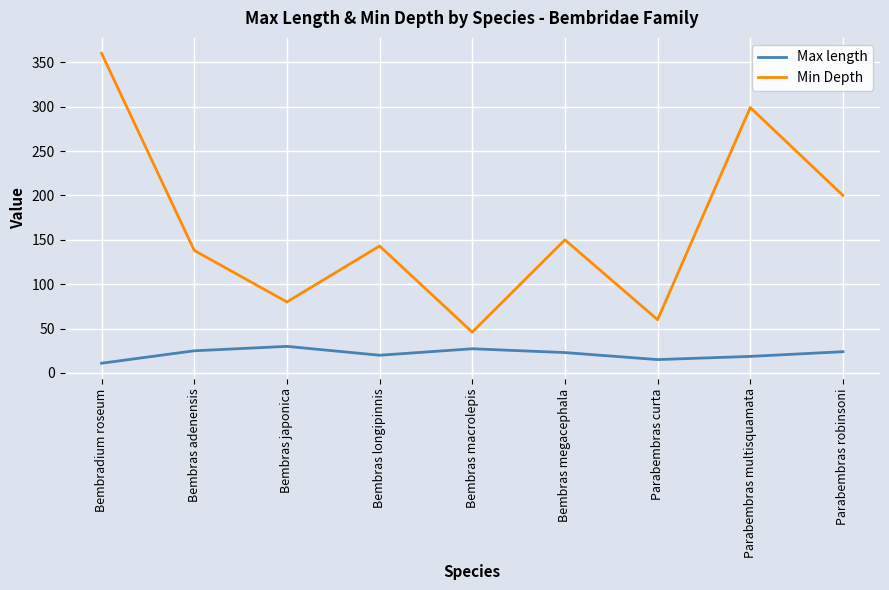

What is the difference between the highest and lowest values at Parabembras curta?

44.9